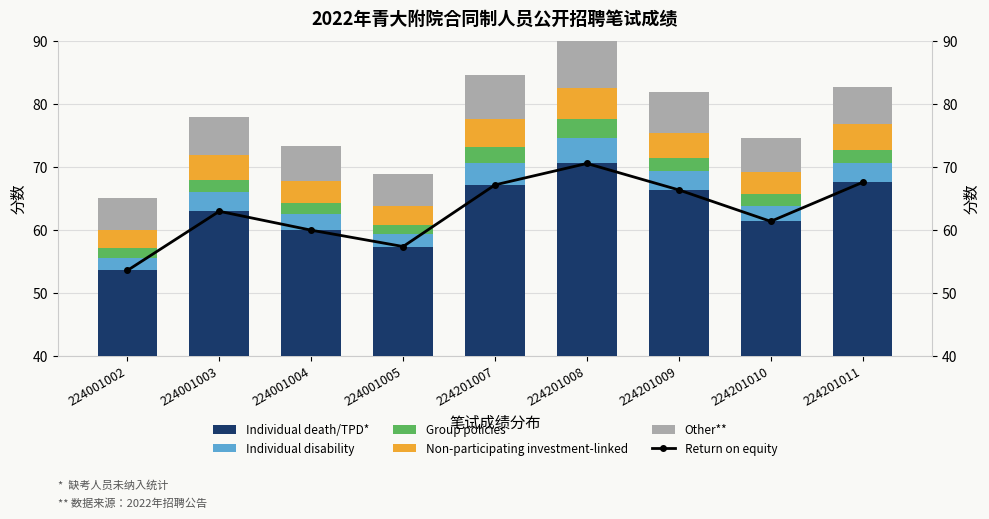

What is the lowest value of the Non-participating investment-linked series?

3.0